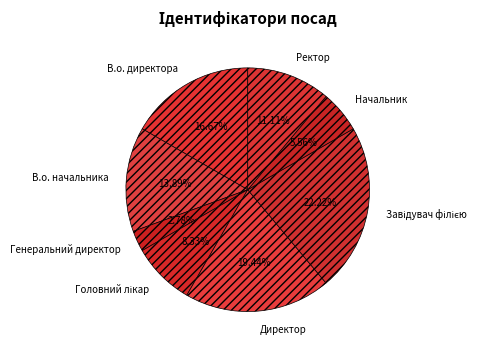

Is it true that В.о. директора is 17% of the pie?

True